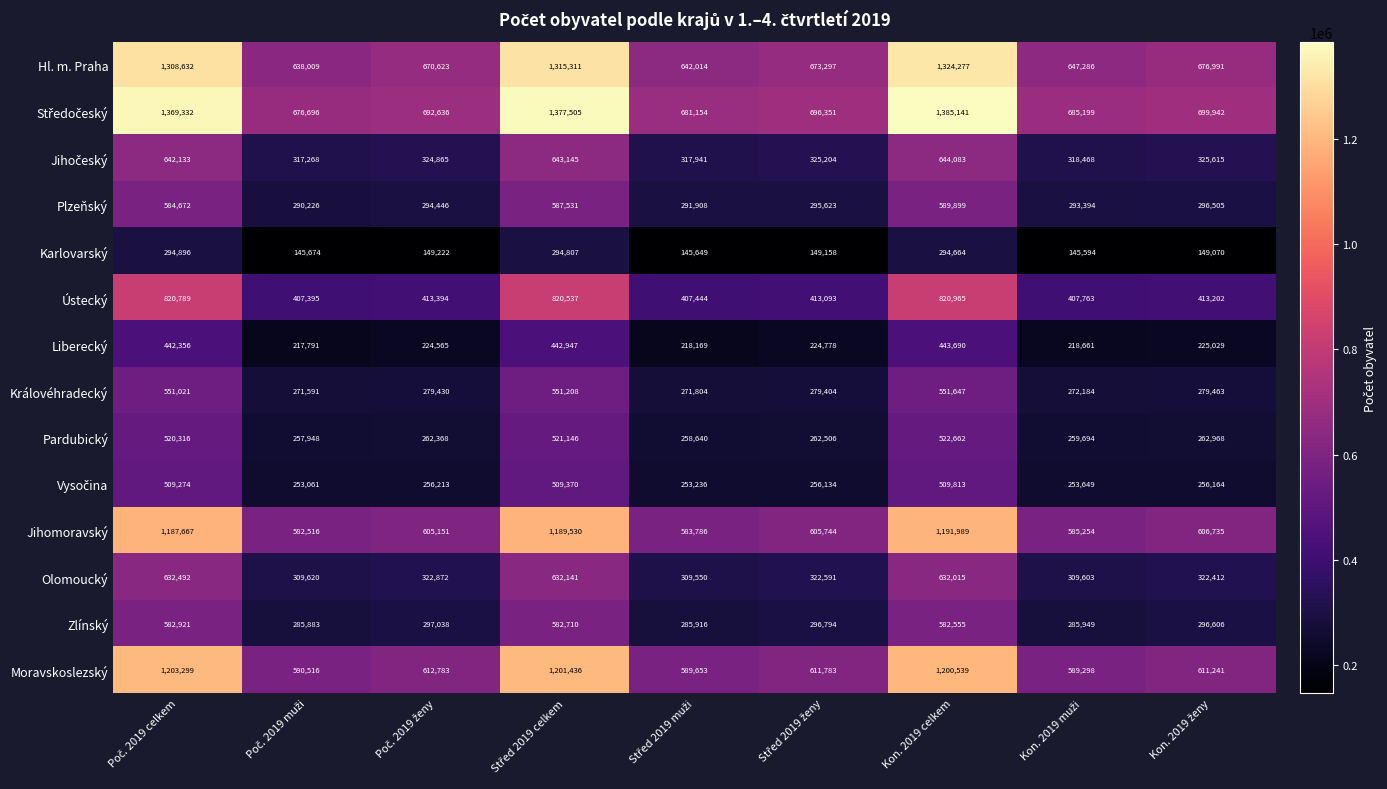

What is the greatest value displayed?

1385141